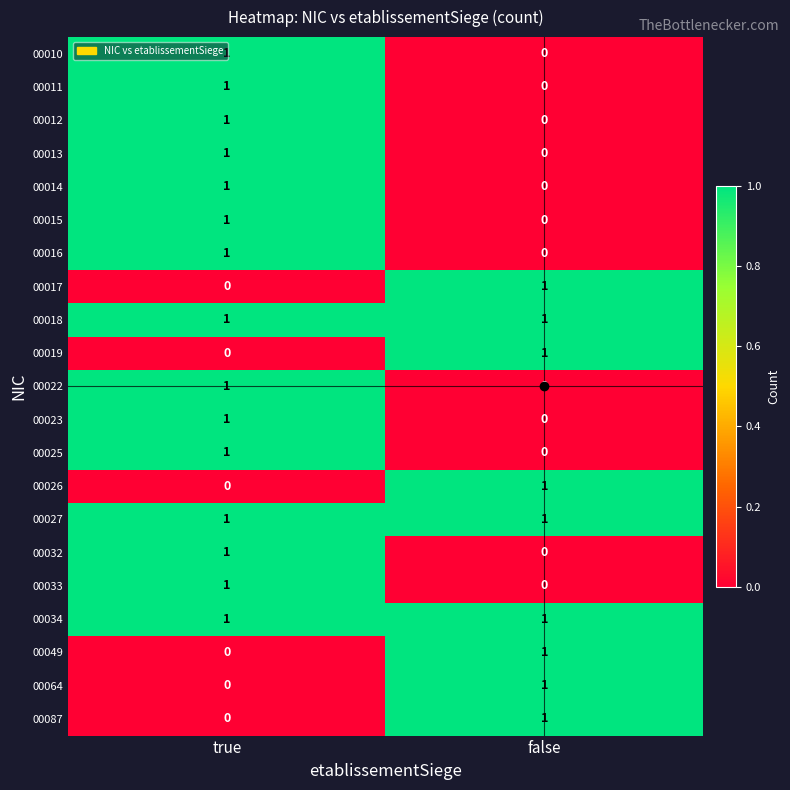

The 00034 series shows 1 at true. True or false?

True